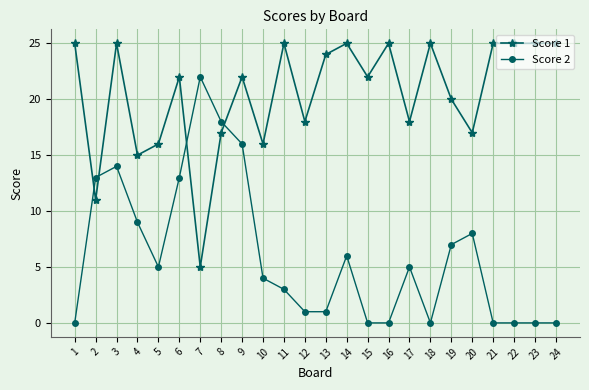

True or false: Score 2 has a value of 6 at 7.

False